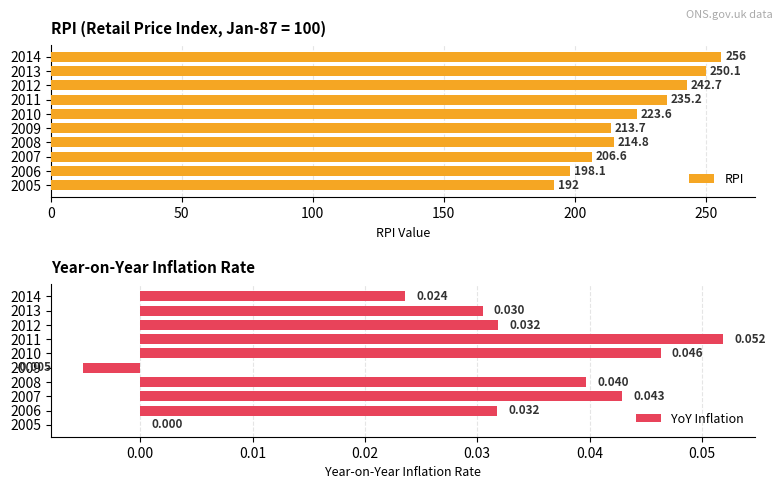

The RPI series shows 213.7 at 2009. True or false?

True